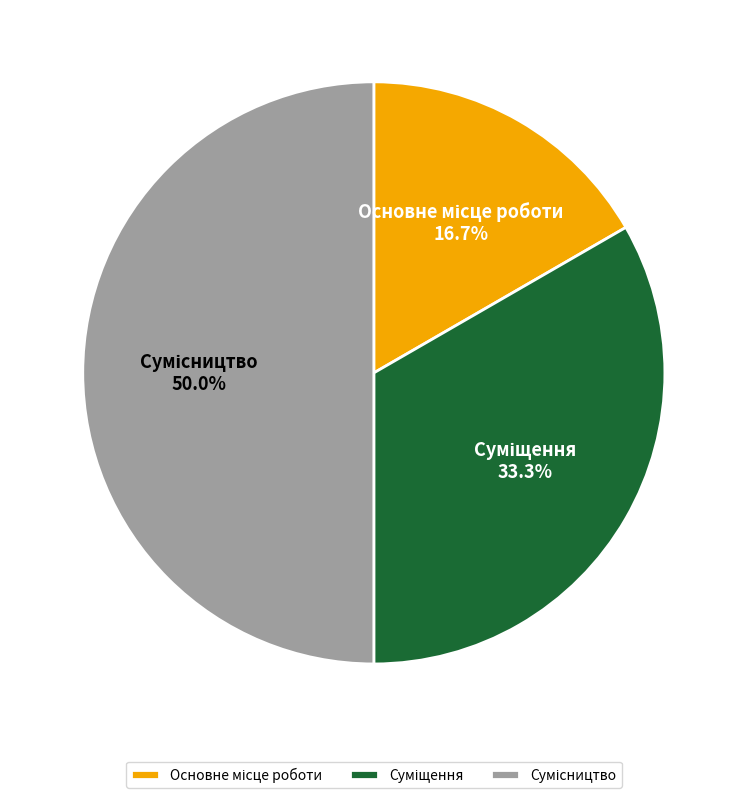

To the nearest percent, what portion does Основне місце роботи represent?

17%